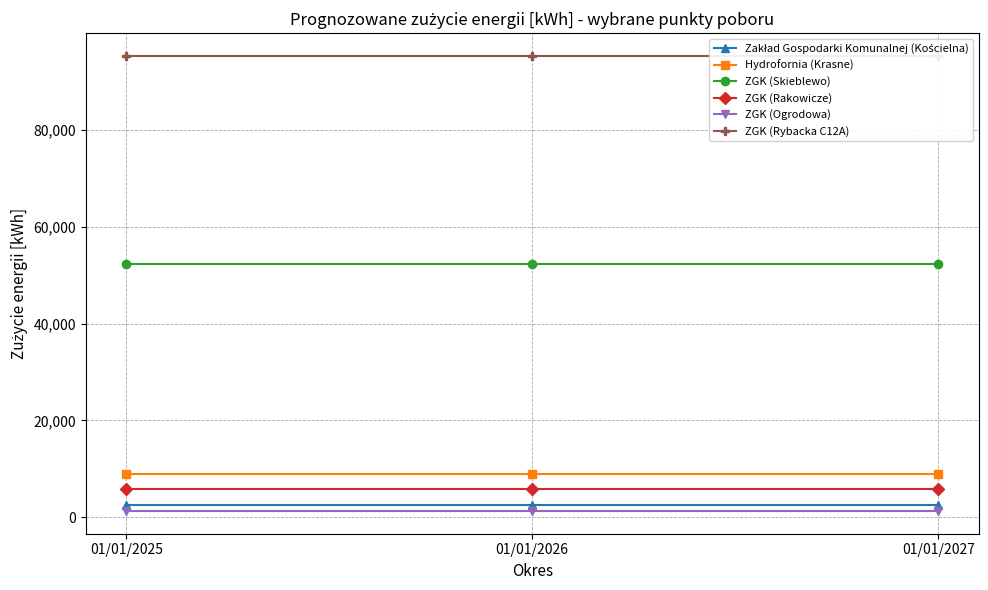

What is the value of the ZGK (Rybacka C12A) point at the 1st from the left?

95270